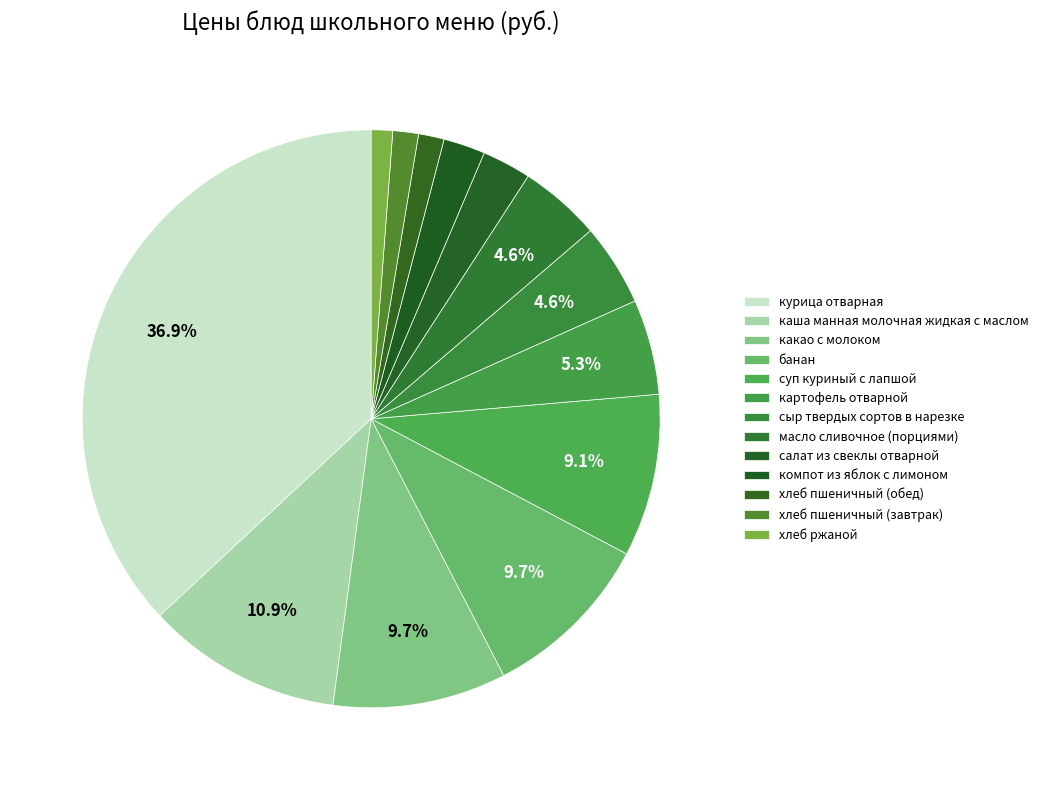

Count the number of slices in the pie.

13